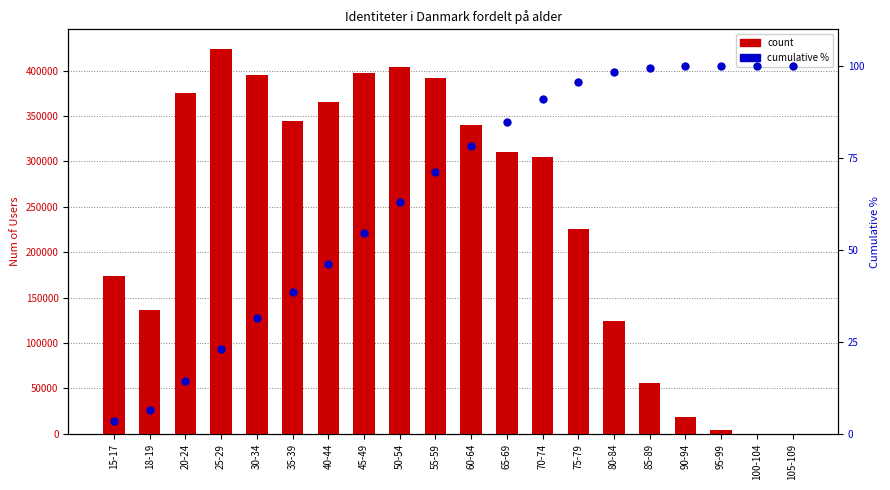

Which series has the largest Y range (max minus min)?

Num of Users